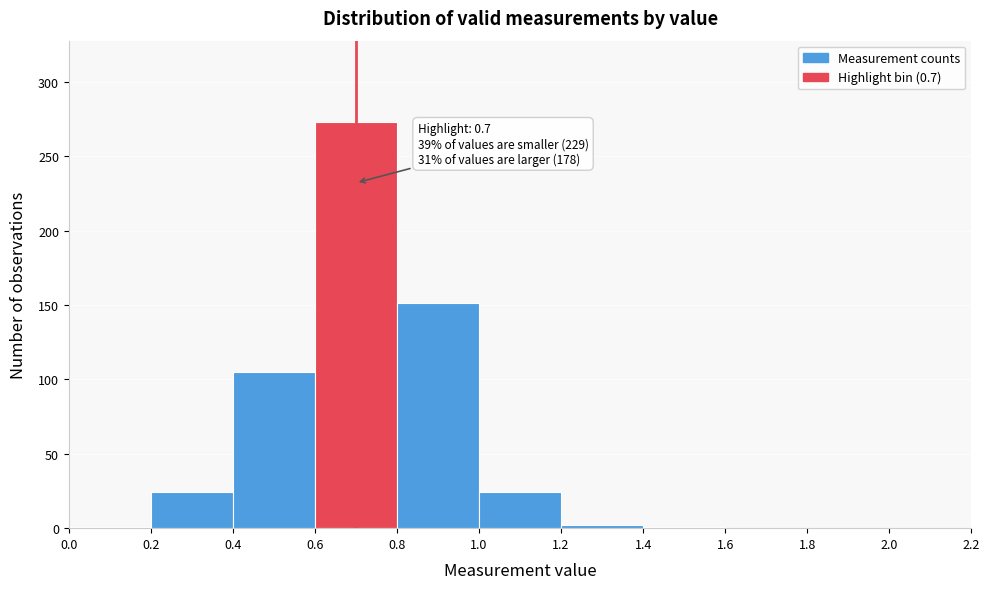

Which range on the x-axis has the tallest bar?

0.6 to 0.8